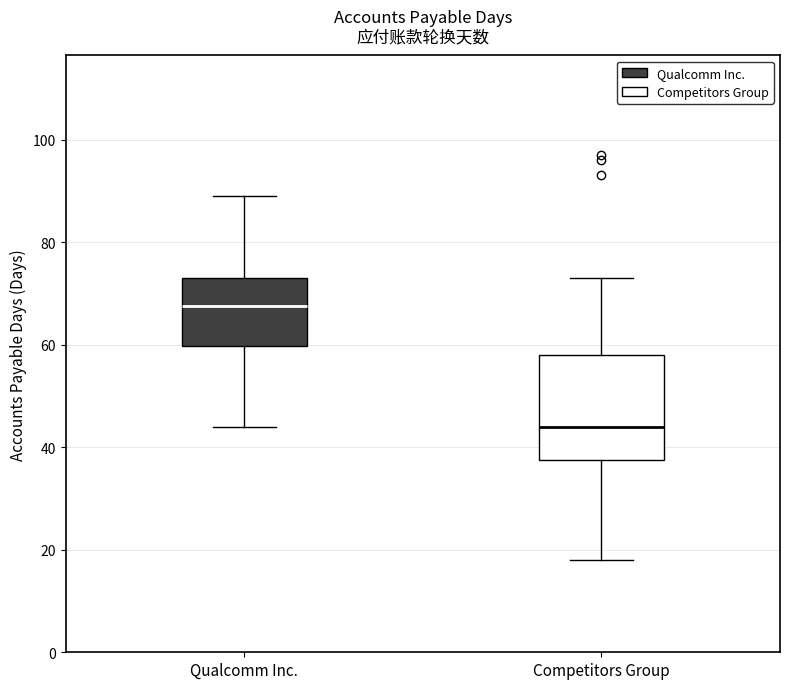

Reading left to right, transcribe this box plot: for each box, give where its median line is, the range the box spans, and where its two whiskers end, as read against the y-axis. The values are not printed on the chart, so give them approximately, as read against the axis.

Qualcomm Inc.: median 68, box 60 to 74, whiskers 44 to 90
Competitors Group: median 44, box 38 to 58, whiskers 18 to 74